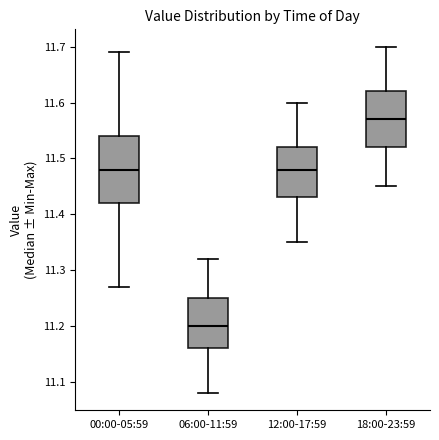

Reading left to right, read every box against the y-axis: the position of its median line, the range the box covers, and the ends of its whiskers. The values are not printed on the chart, so give them approximately, as read against the axis.

00:00-05:59: median 11.48, box 11.42 to 11.54, whiskers 11.27 to 11.69
06:00-11:59: median 11.20, box 11.16 to 11.25, whiskers 11.08 to 11.32
12:00-17:59: median 11.48, box 11.43 to 11.52, whiskers 11.35 to 11.60
18:00-23:59: median 11.57, box 11.52 to 11.62, whiskers 11.45 to 11.70